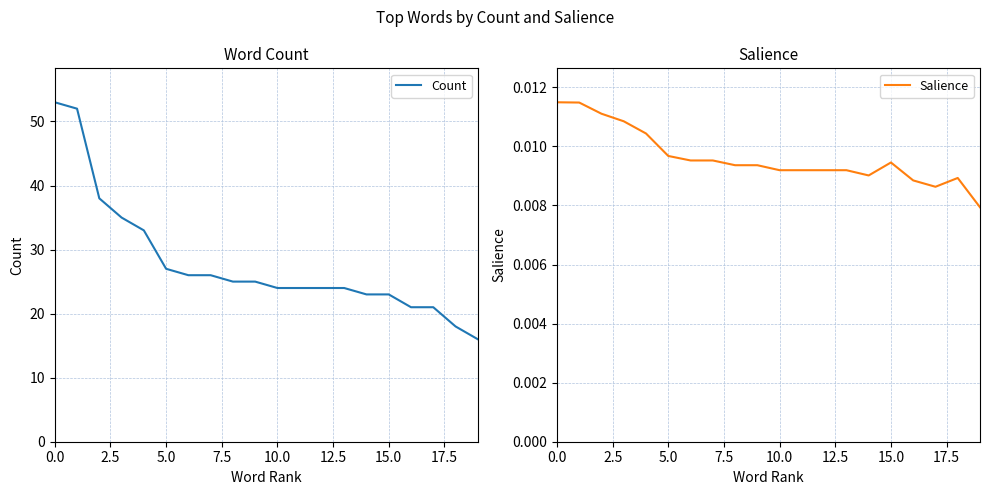

Does the chart have visible grid lines?

Yes